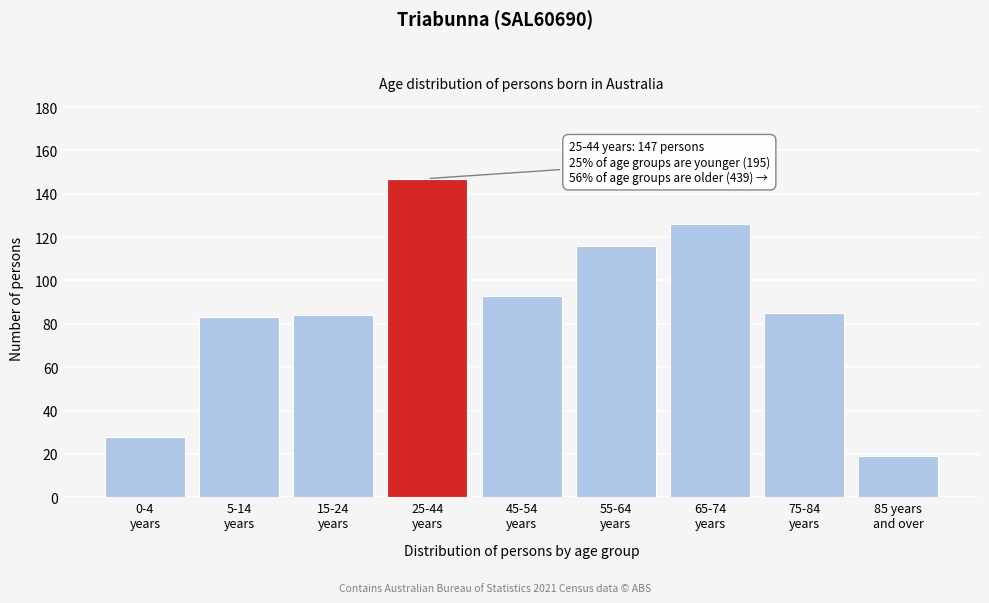

Reading left to right, what are all the values shown in this chart?

28	83	84	147	93	116	126	85	19